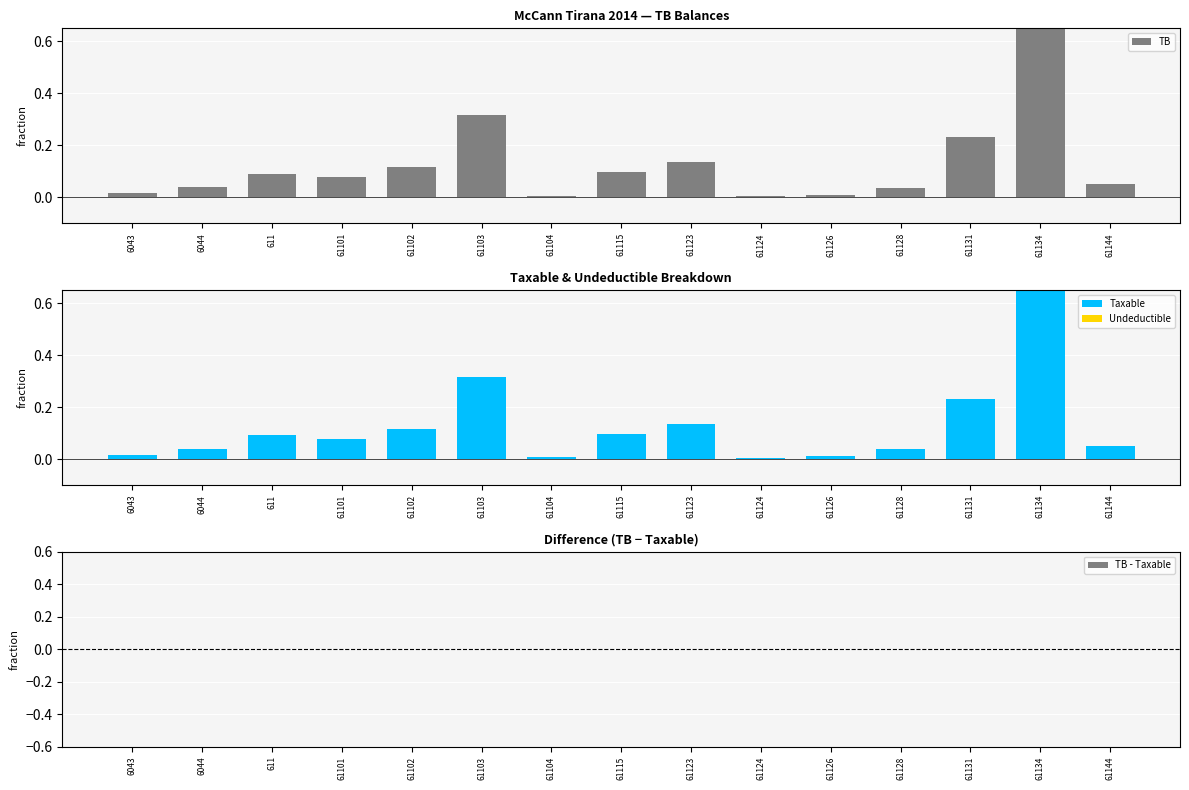

The Undeductible series shows 0.0 at 61104. True or false?

False